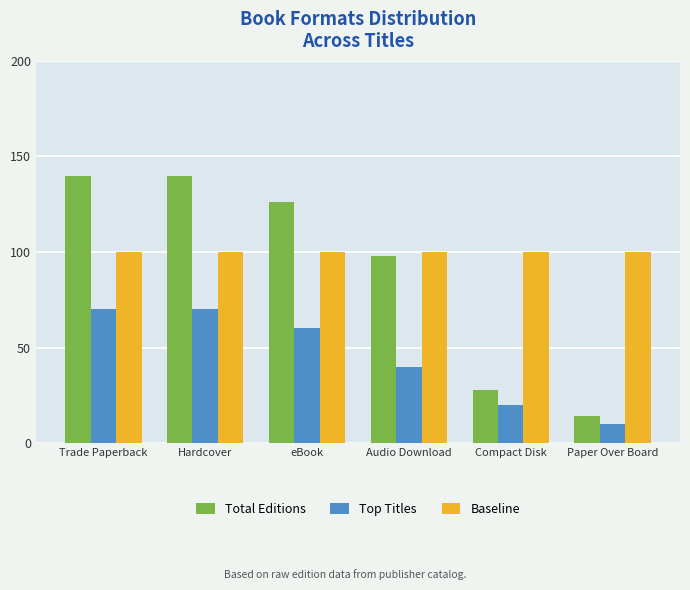

Is the value of Total Editions at Audio Download greater than the value of Top Titles at eBook?

Yes